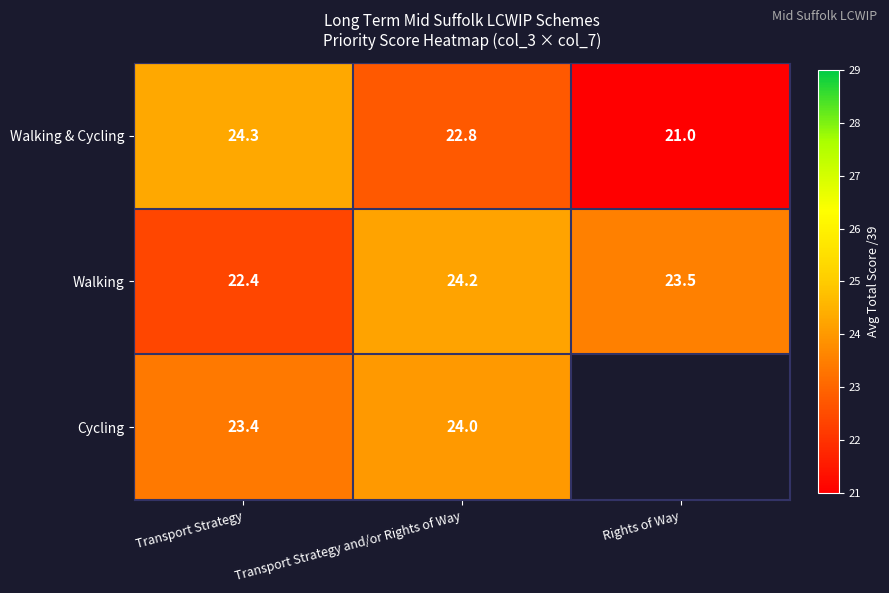

What value does the Walking & Cycling series have at Rights of Way?

21.0